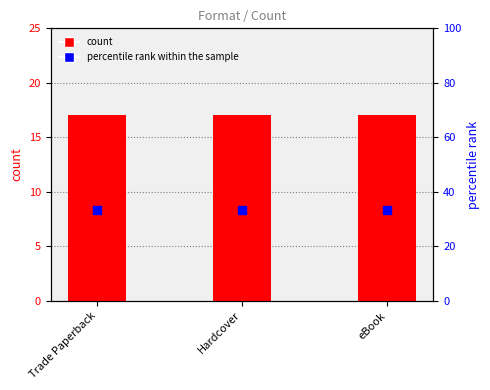

At which category is the sum across all series the highest?

Trade Paperback